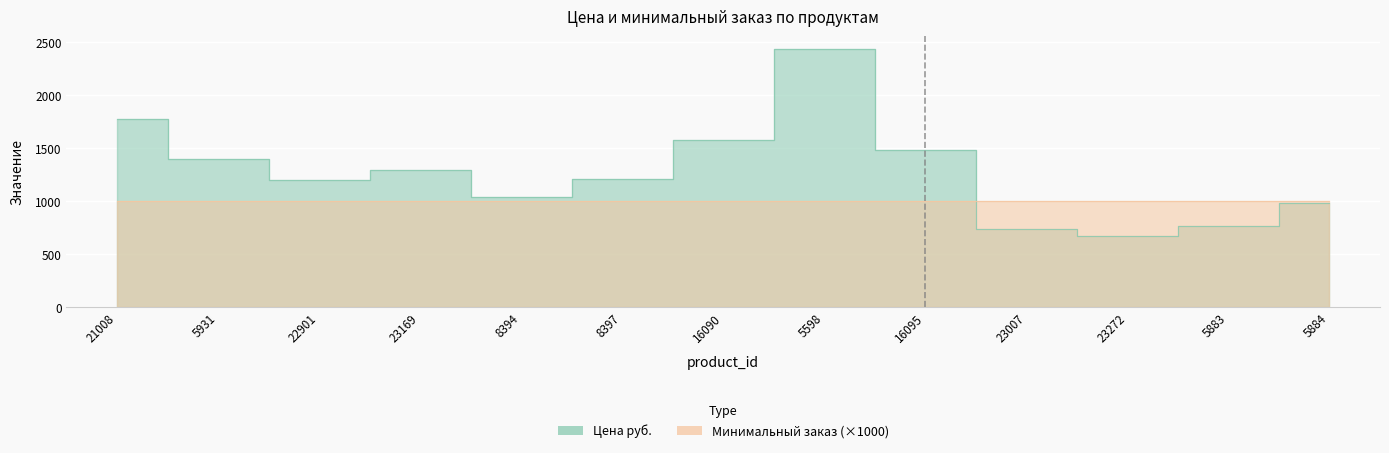

What is the smallest value displayed?

671.0